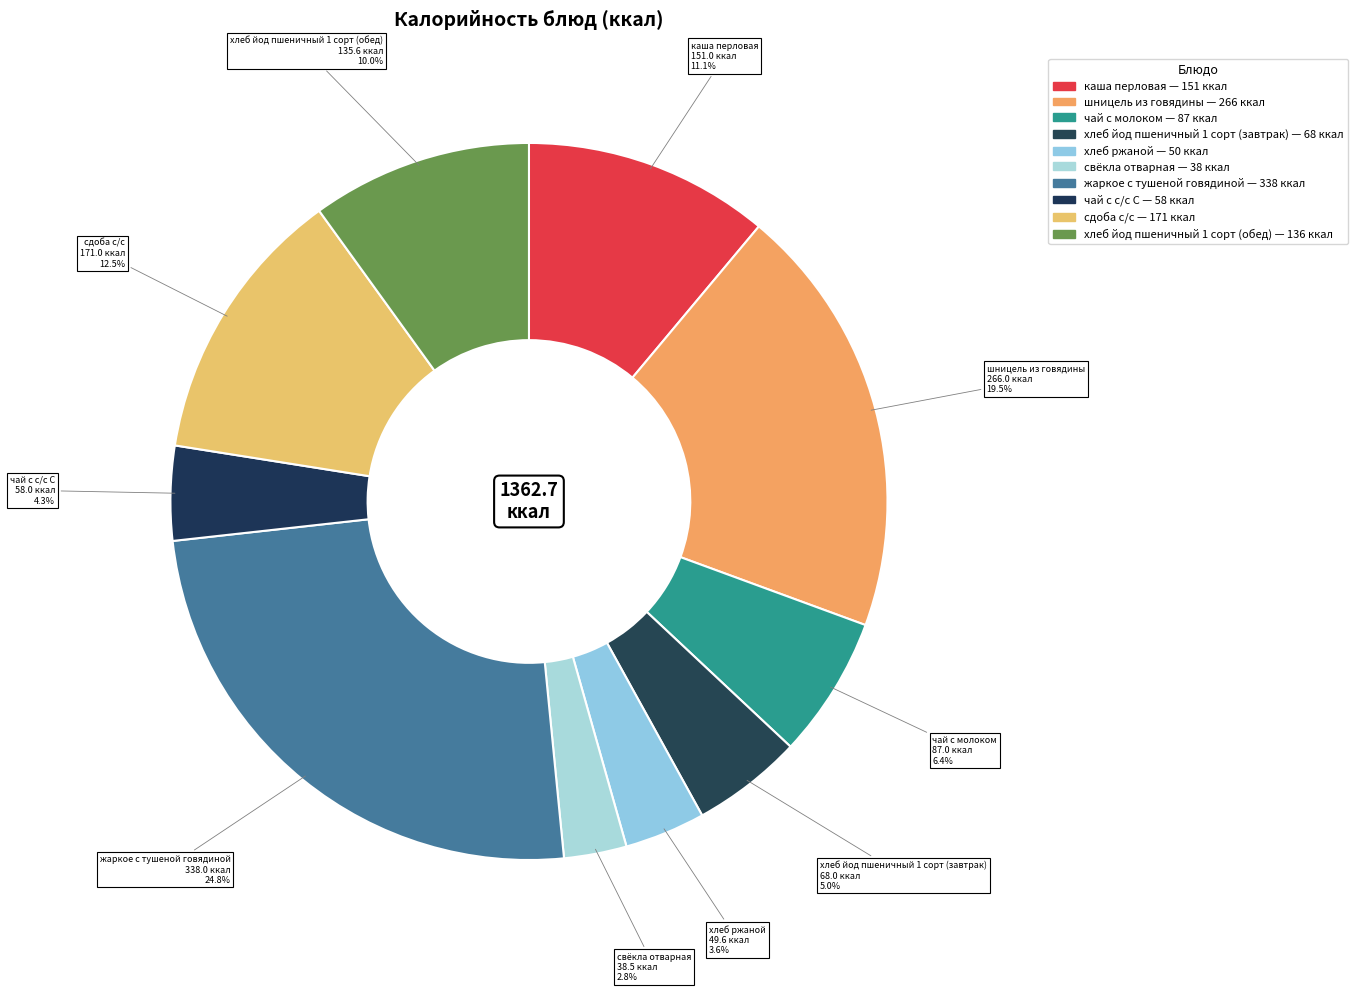

The свёкла отварная slice represents 3% of the pie. True or false?

True